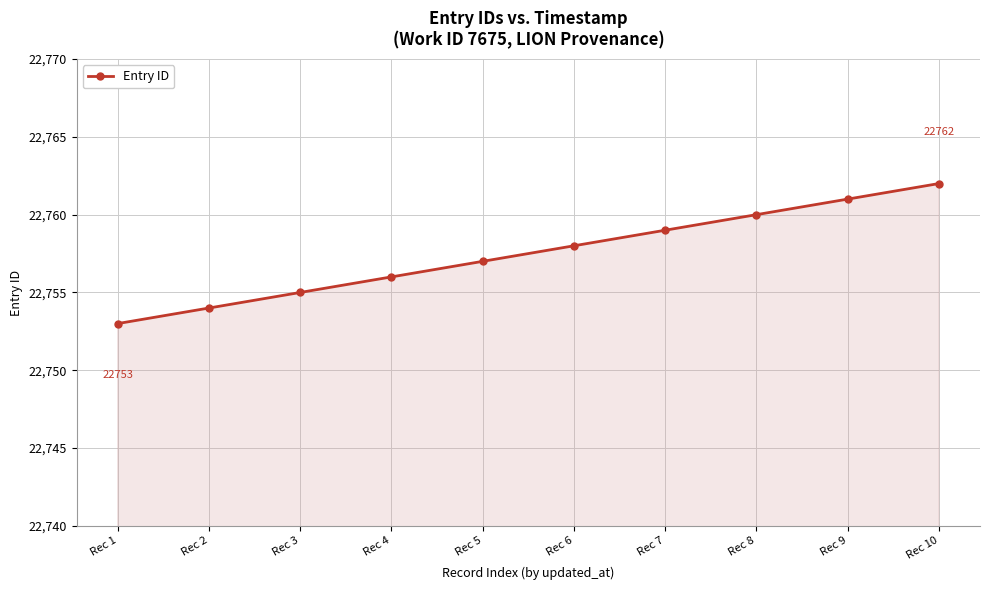

What is the average value?

22758